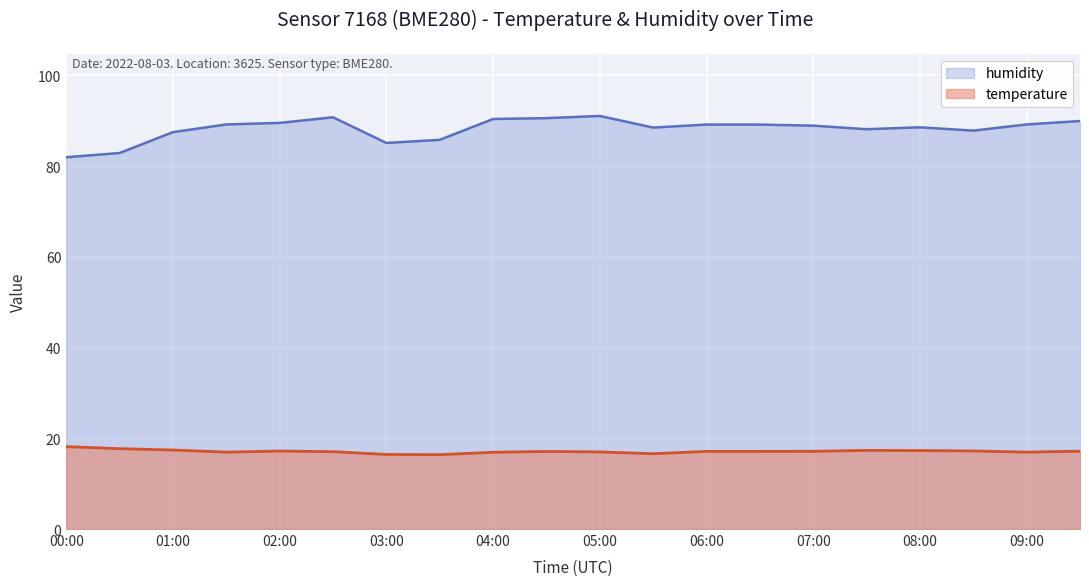

At which label does humidity reach its peak?

05:00